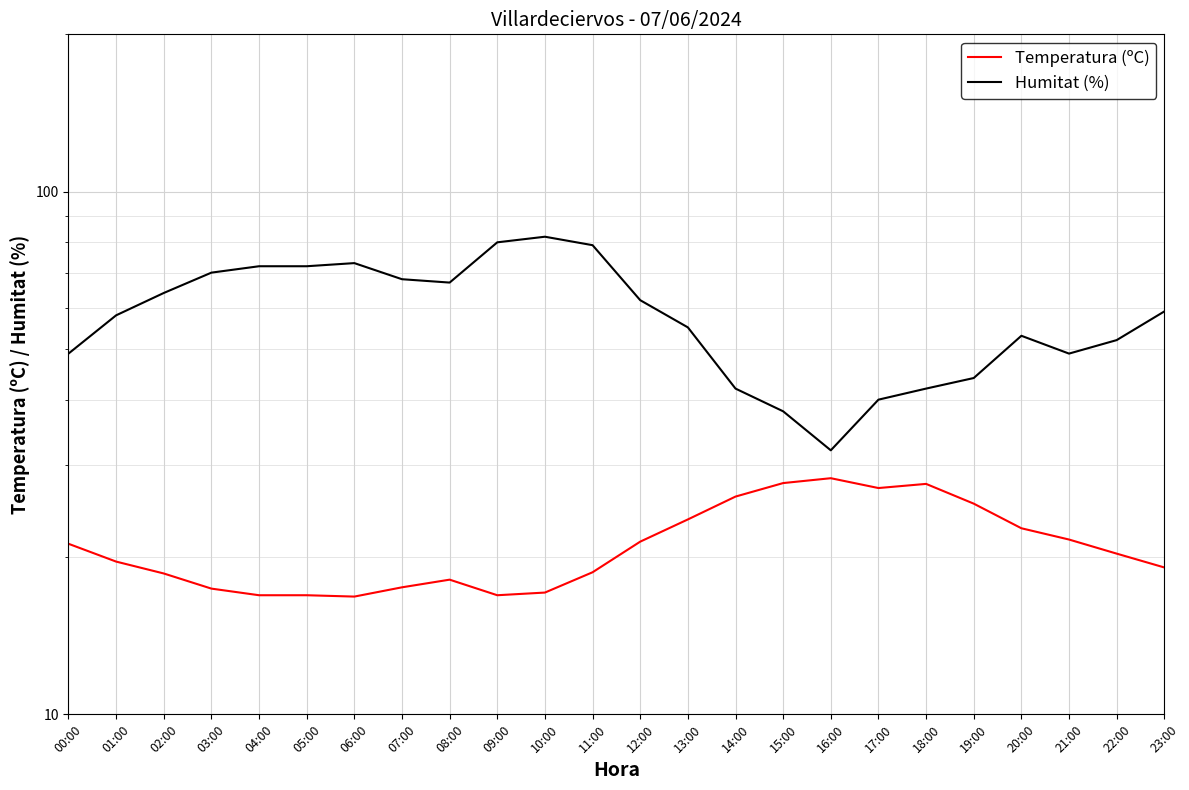

Reading left to right, list all the values displayed in this chart.

Temperatura (ºC): 21.2	19.6	18.6	17.4	16.9	16.9	16.8	17.5	18.1	16.9	17.1	18.7	21.4	23.6	26.1	27.7	28.3	27.1	27.6	25.3	22.7	21.6	20.3	19.1
Humitat (%): 49.0	58.0	64.0	70.0	72.0	72.0	73.0	68.0	67.0	80.0	82.0	79.0	62.0	55.0	42.0	38.0	32.0	40.0	42.0	44.0	53.0	49.0	52.0	59.0